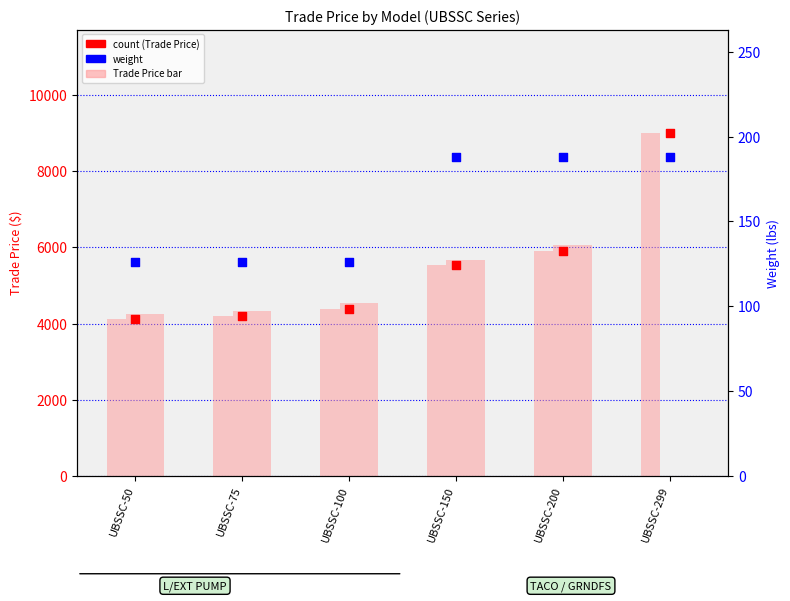

What is the total value across all series at UBSSC-299?

18234